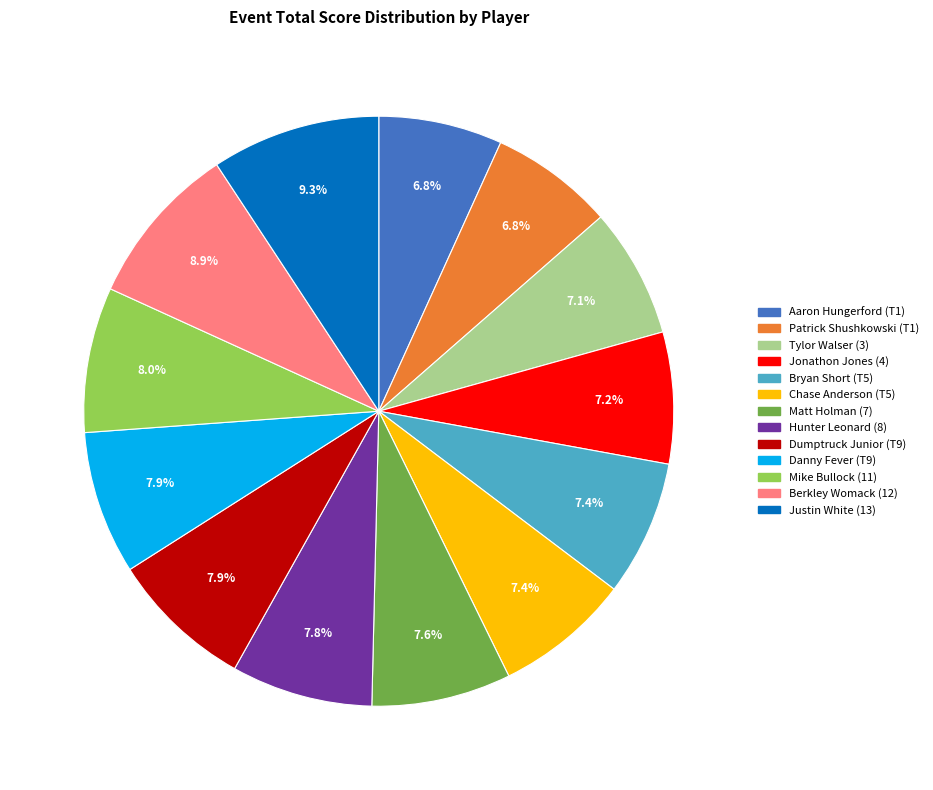

Is the sum of Bryan Short (T5) and Patrick Shushkowski (T1) greater than half?

No